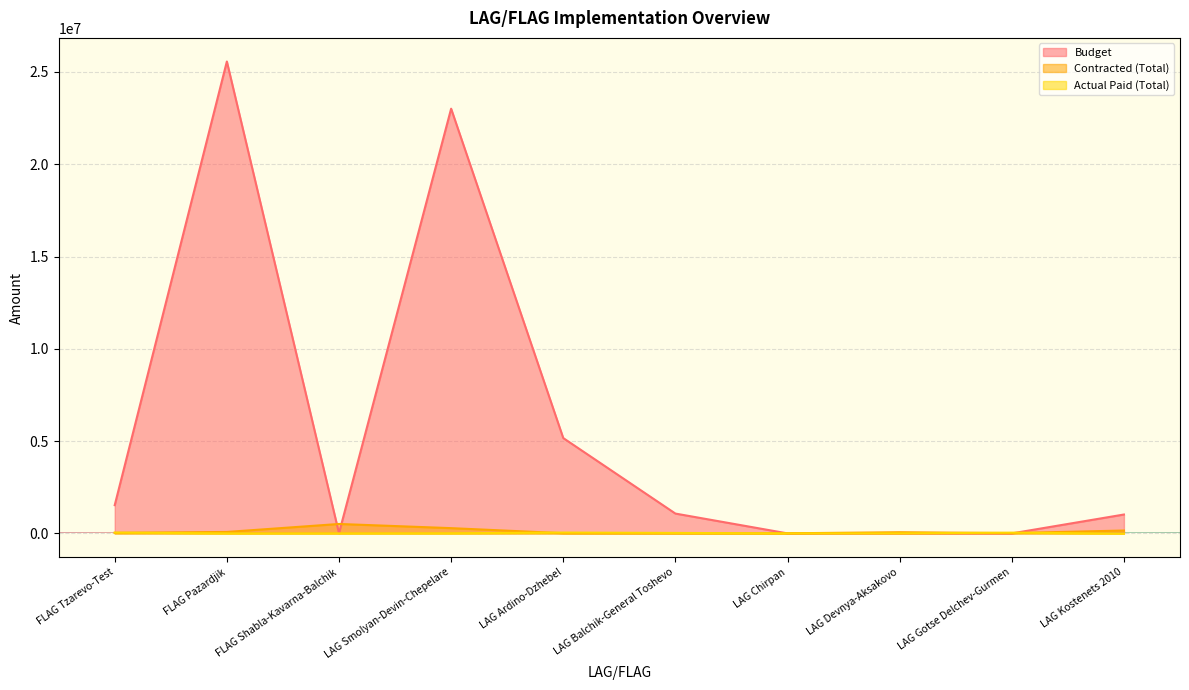

True or false: Actual Paid (Total) has more than 2 points higher than both neighbors.

False